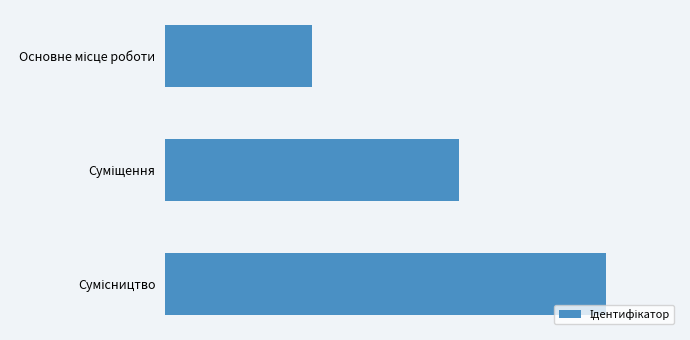

Are the bars horizontal?

Yes